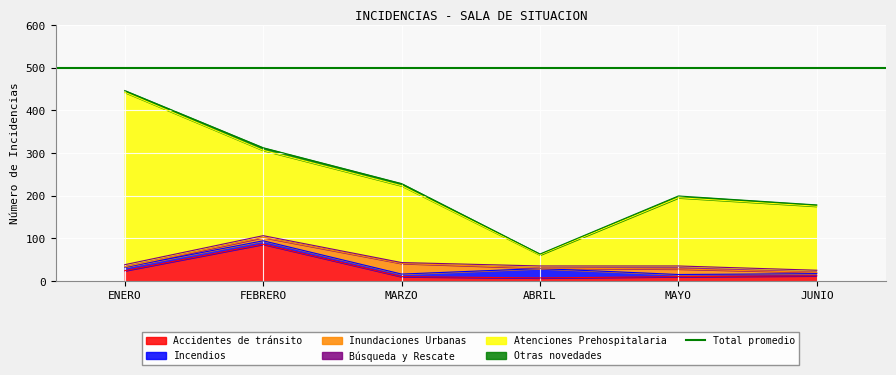

Where is Atenciones Prehospitalaria nearest to the value 215?

FEBRERO